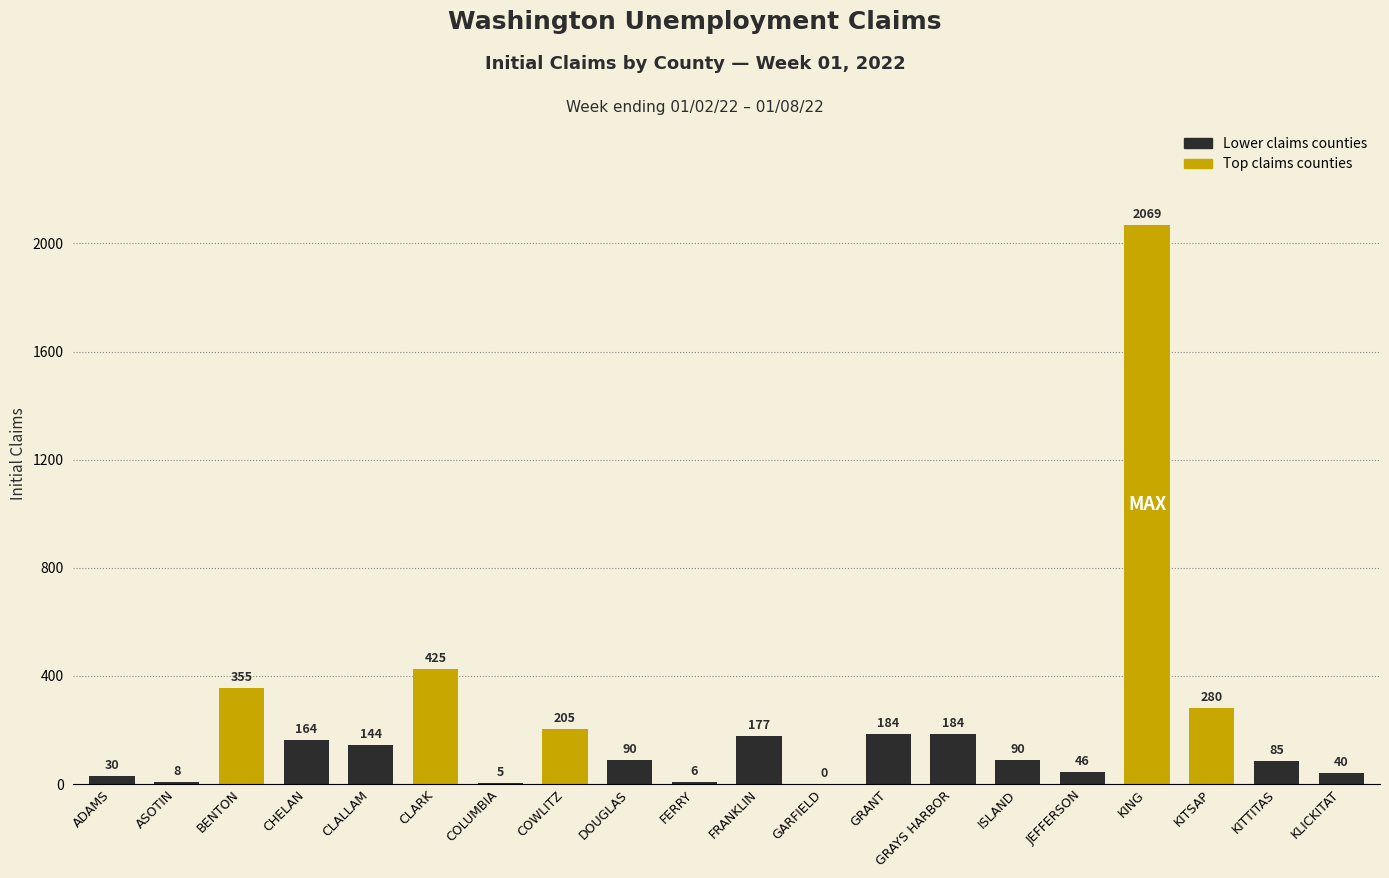

At which label does the data first exceed 144?

BENTON